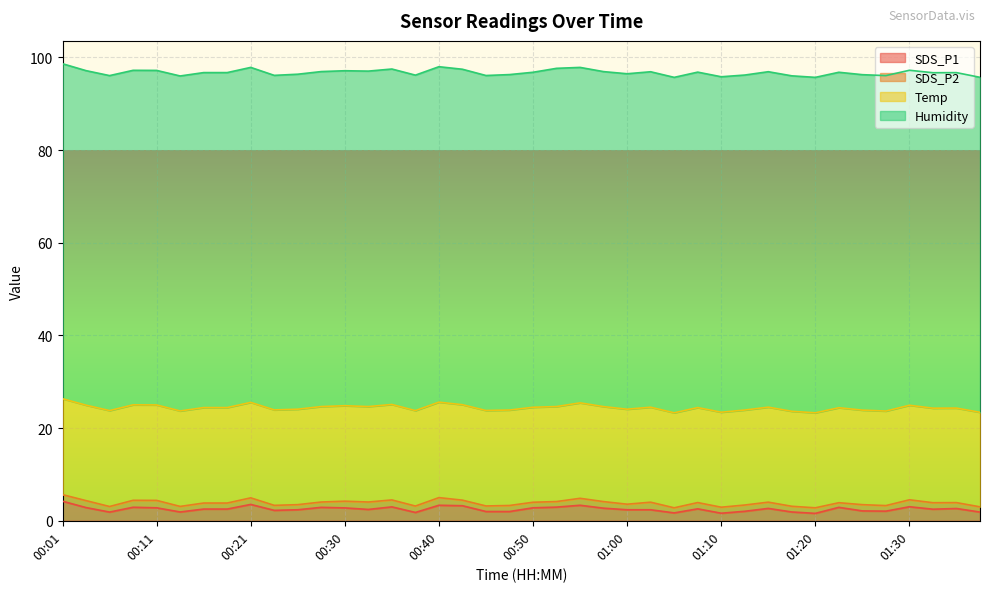

What is the maximum value for SDS_P1?

4.2